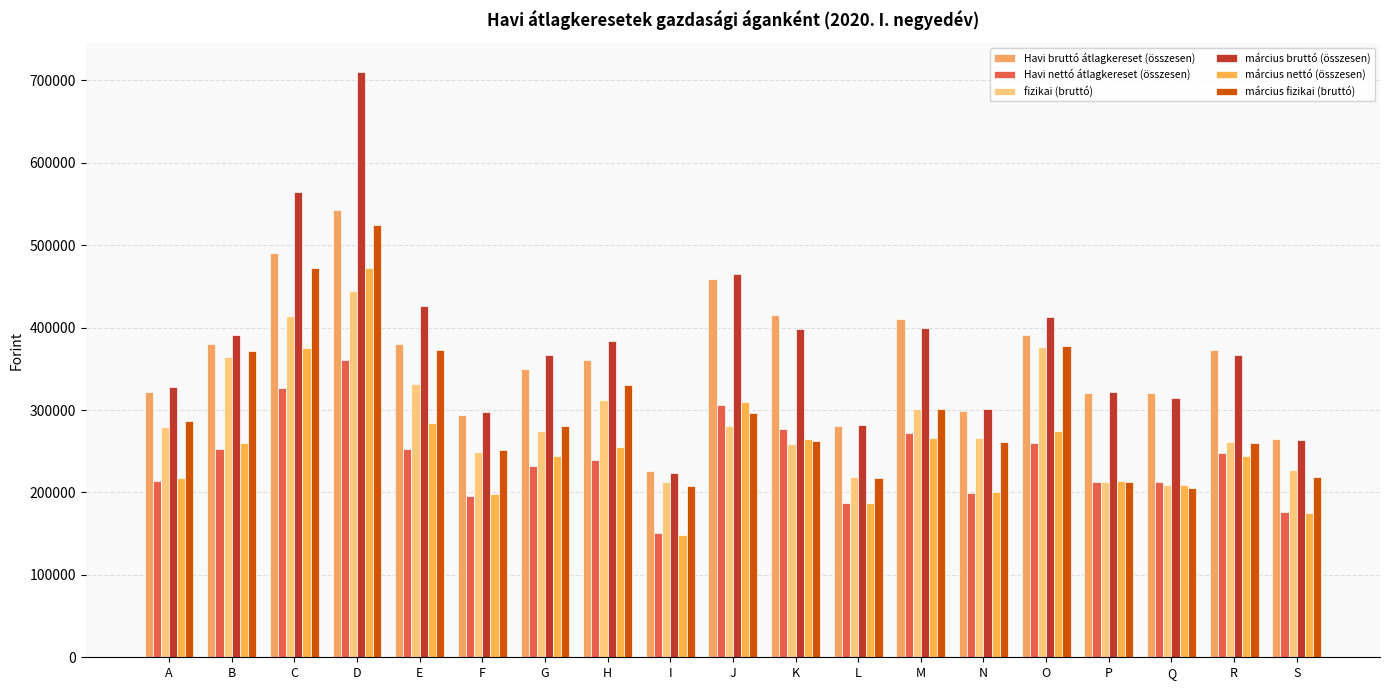

List the labels in order of Havi bruttó átlagkereset (összesen) value, largest first.

D, C, J, K, M, O, E, B, R, H, G, A, P, Q, N, F, L, S, I